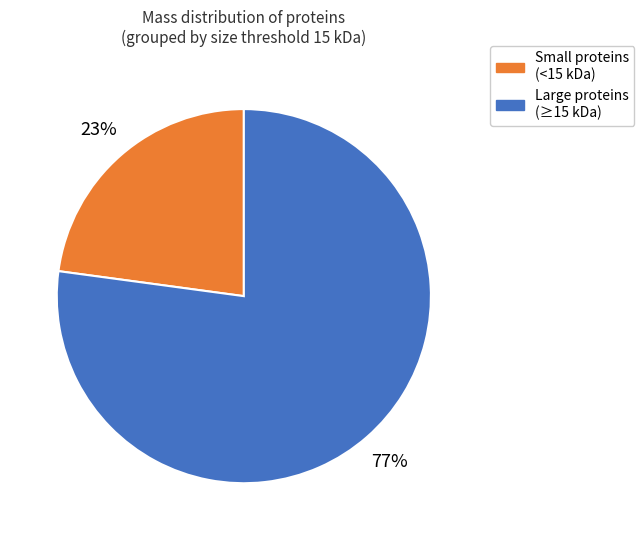

To the nearest percent, what is the difference between the largest and smallest slice percentages?

54%